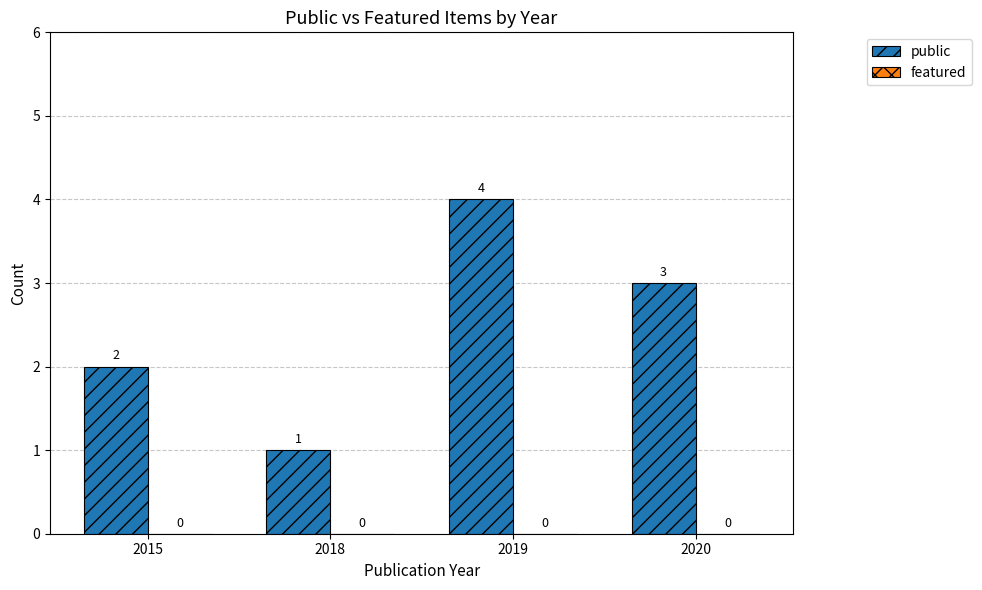

The chart shows a value of 3 at 2015. True or false?

False